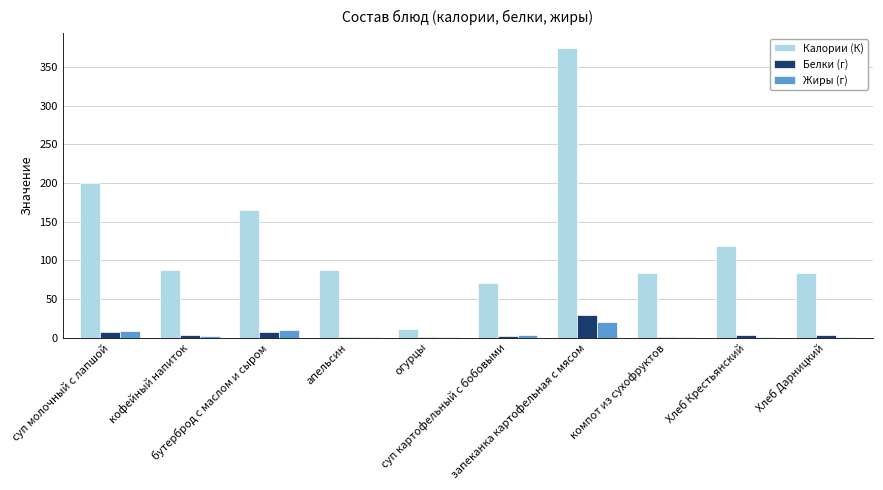

At which label does Белки (г) first exceed 2?

суп молочный с лапшой